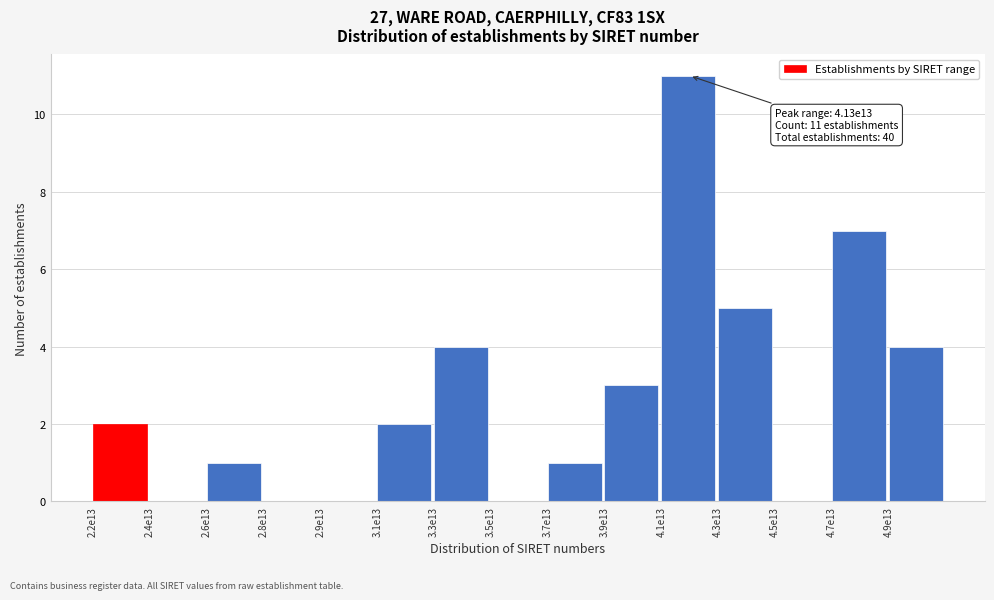

Reading left to right, transcribe all the data shown in this chart.

2.2e13=2	2.4e13=0	2.6e13=1	2.8e13=0	2.9e13=0	3.1e13=2	3.3e13=4	3.5e13=0	3.7e13=1	3.9e13=3	4.1e13=11	4.3e13=5	4.5e13=0	4.7e13=7	4.9e13=4